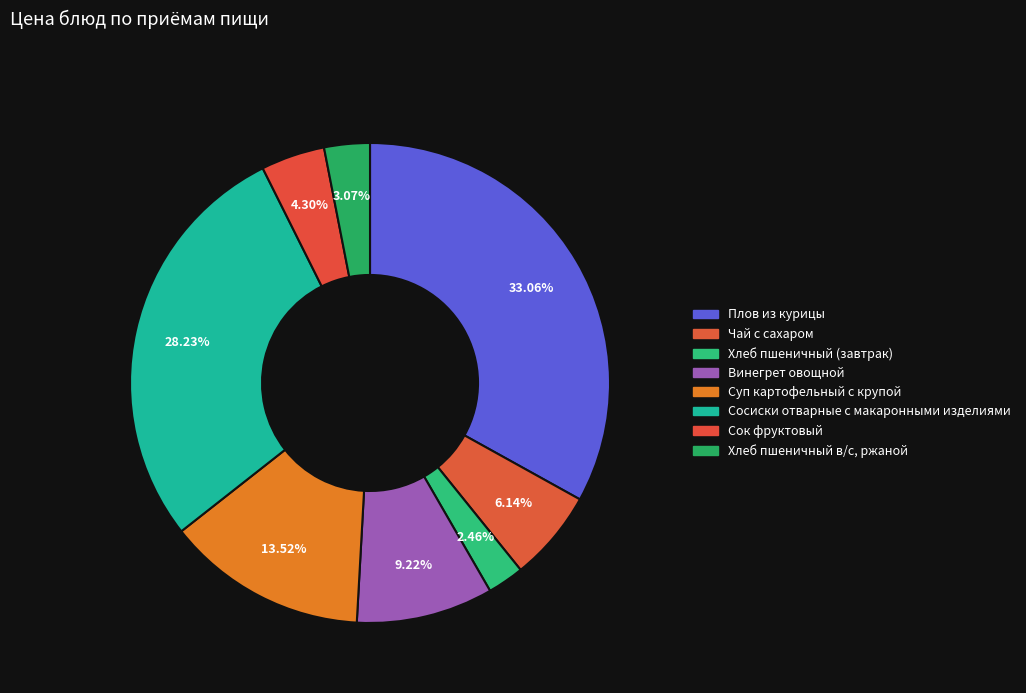

To the nearest percent, what is the average slice percentage?

12%